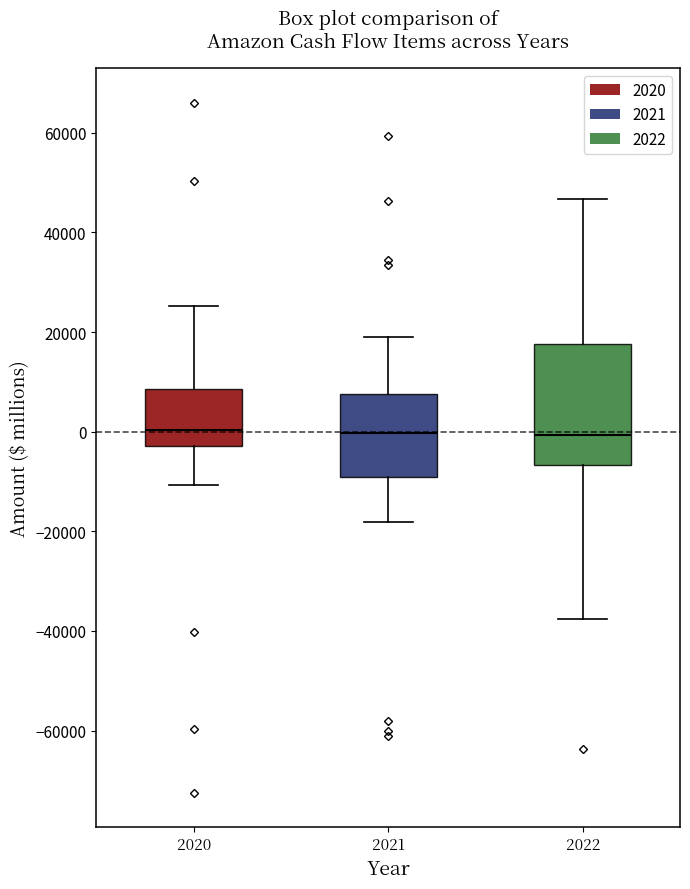

Which box is the tallest, from its lower edge to its upper edge?

2022